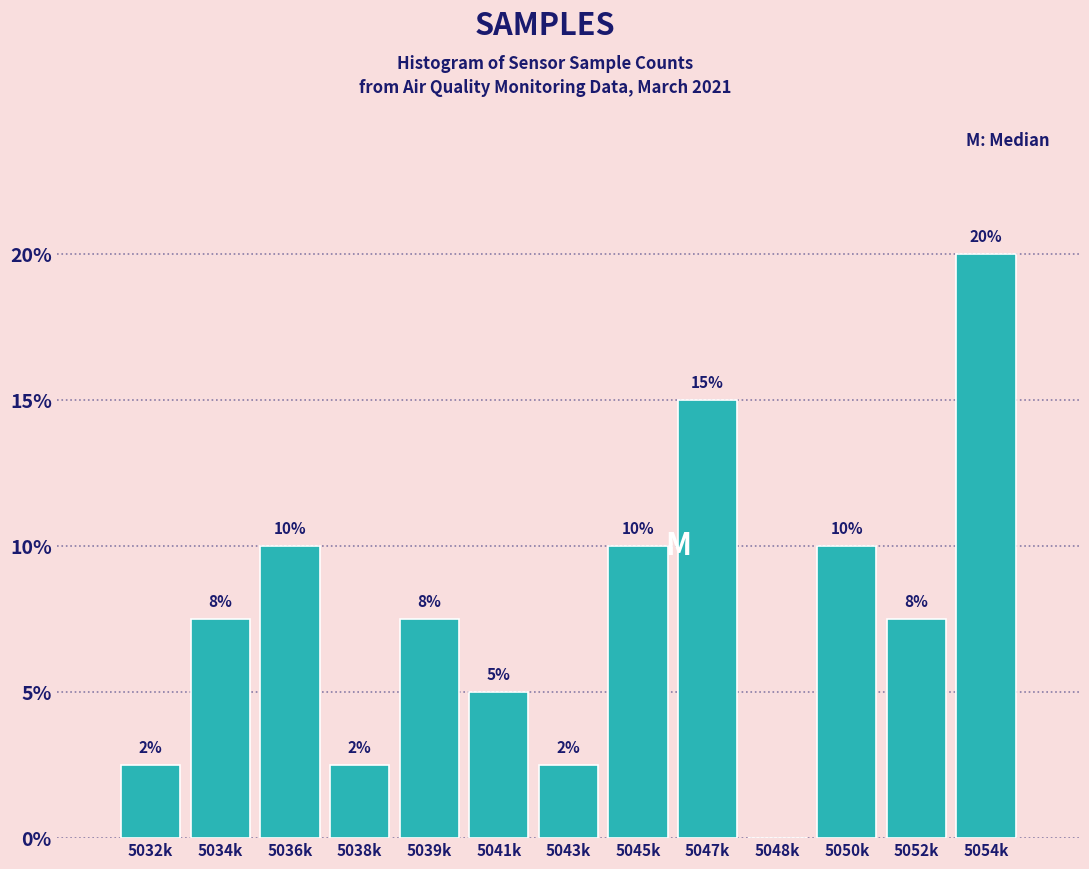

Where does the data first go above 7?

5034k